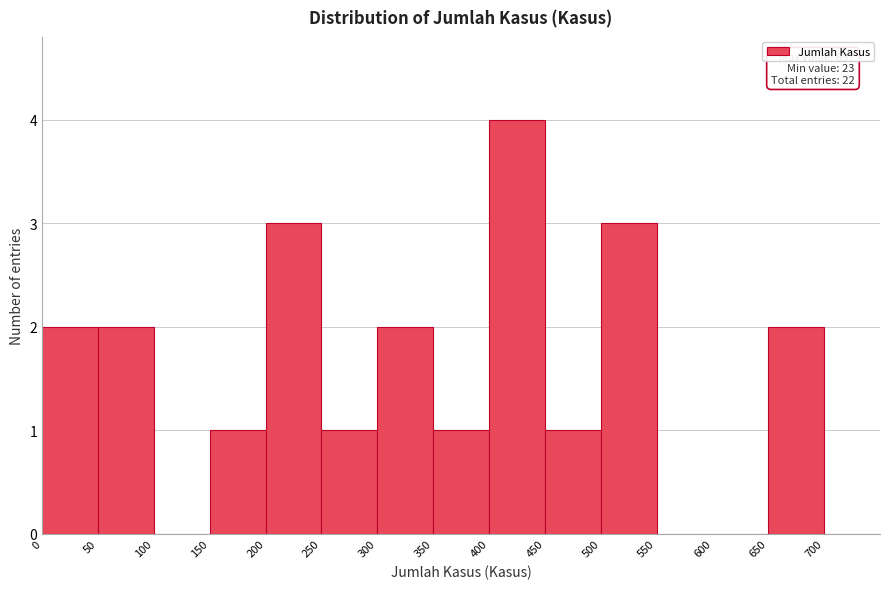

Over which range of the x-axis is the bar tallest?

400 to 450